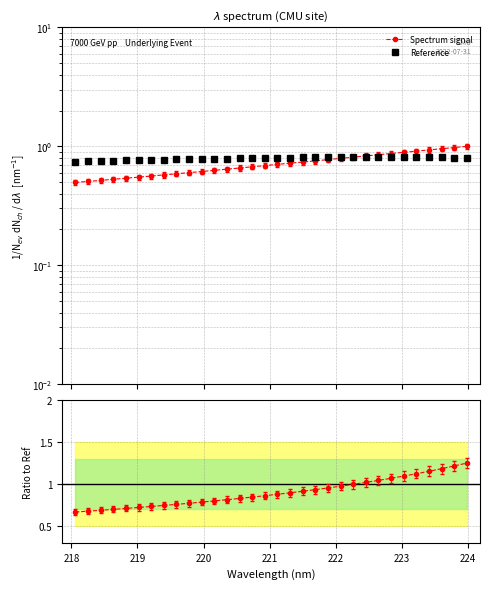

How many Reference values are between 0 and 1?

32